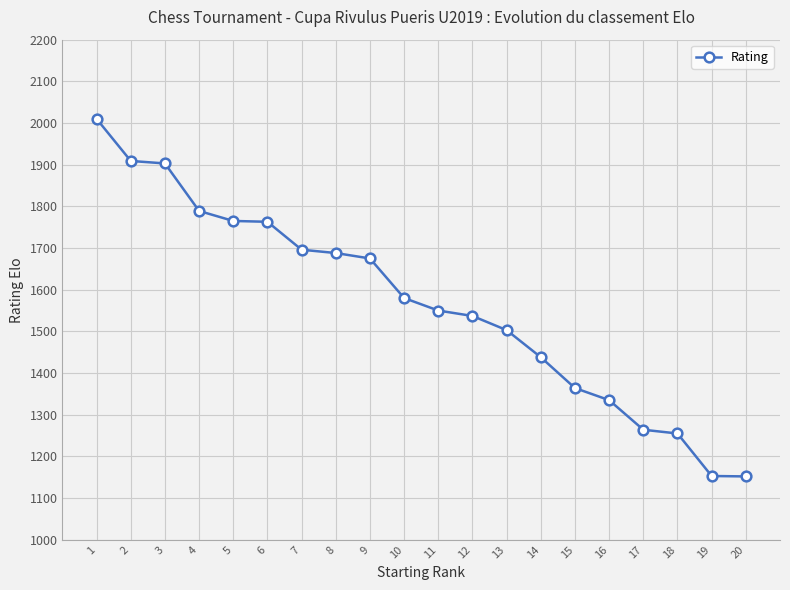

Which label corresponds to the largest value in the chart?

1